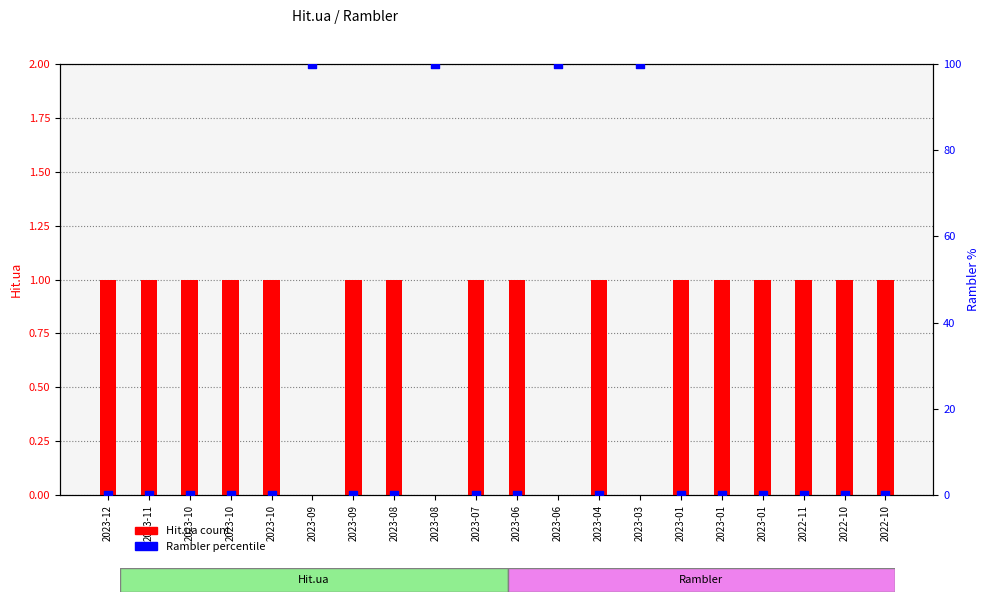

Which series has the widest spread of Y values?

Rambler (scaled)